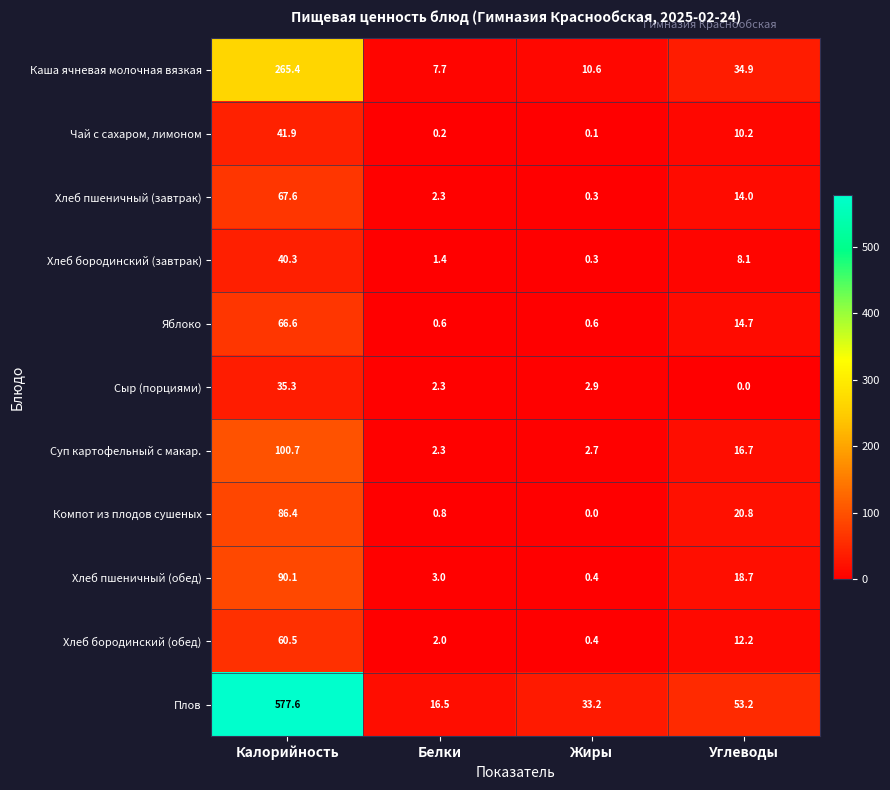

How many distinct data groups are displayed?

11